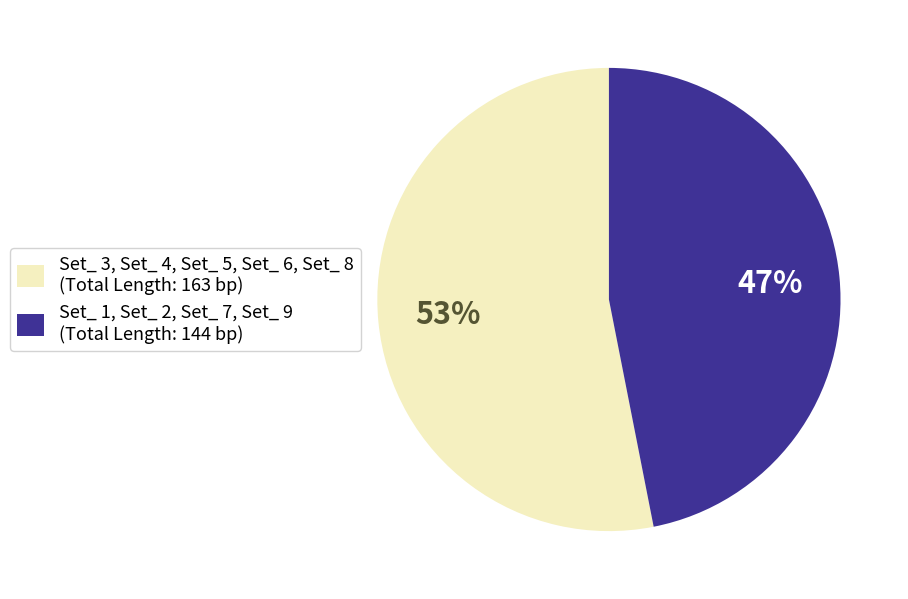

To the nearest percent, what is the average slice percentage?

50%